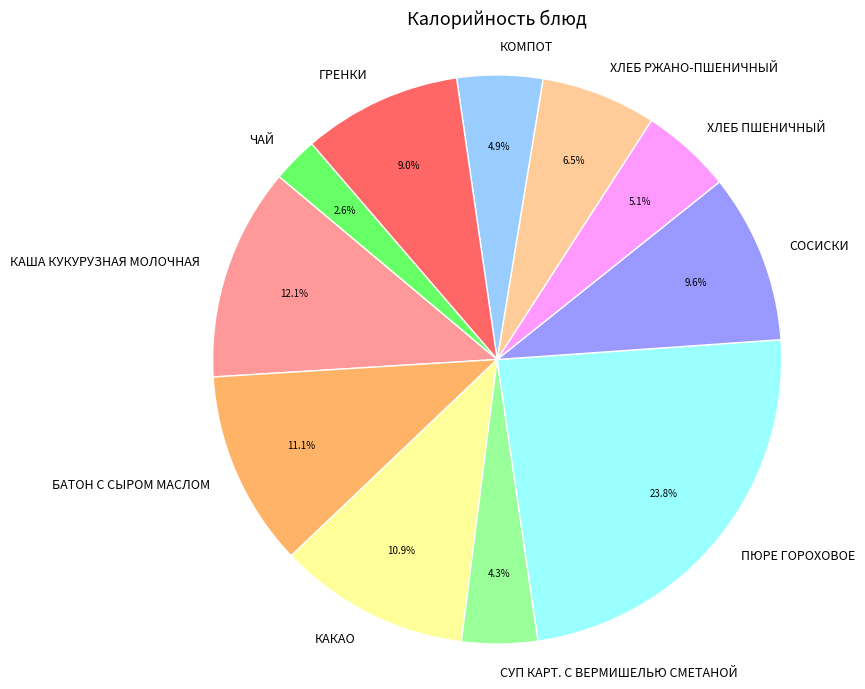

What is the largest slice in the pie chart?

ПЮРЕ ГОРОХОВОЕ